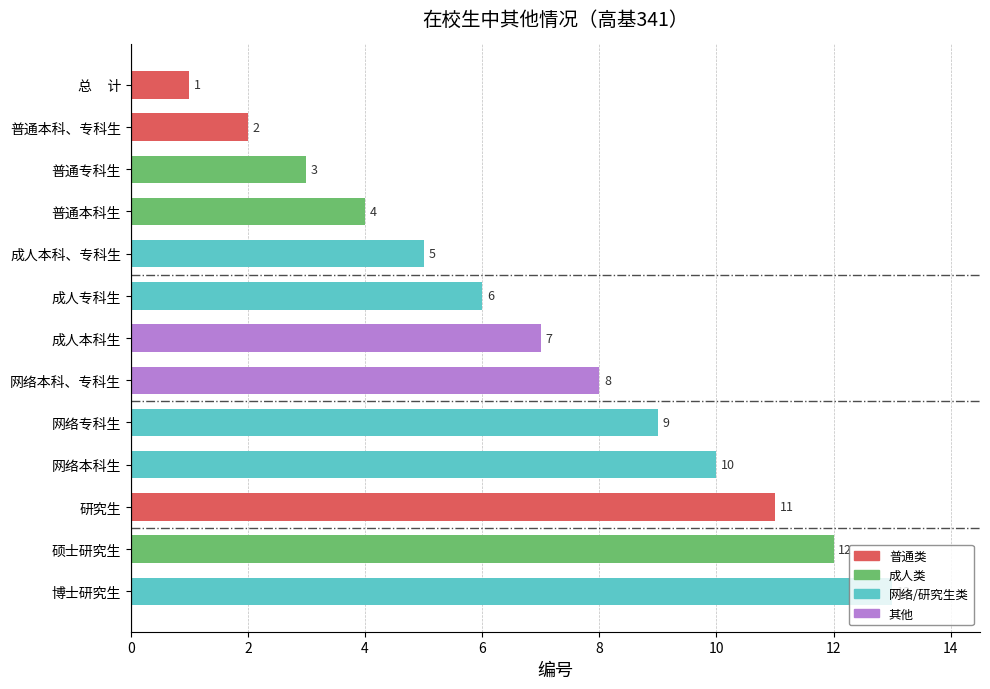

Which has a higher value, 研究生 or 成人本科生?

研究生